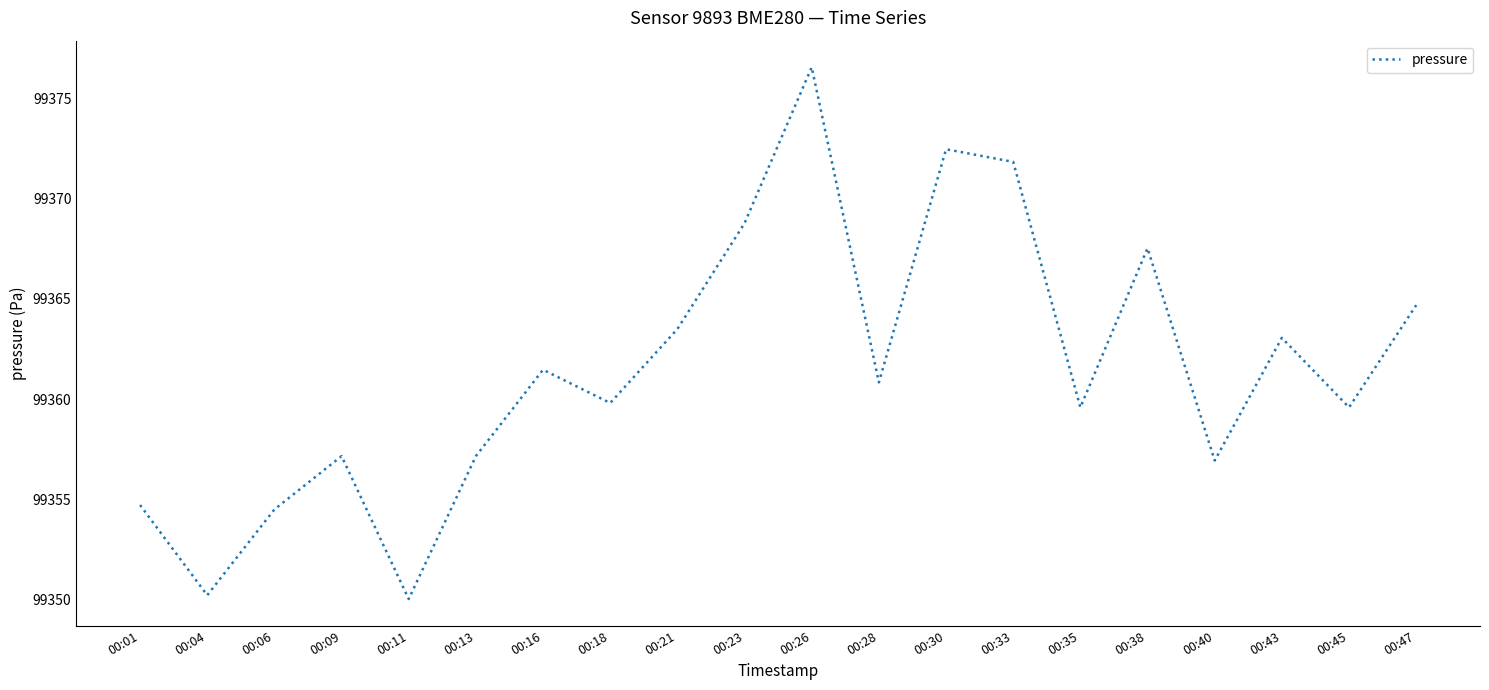

Reading left to right, what are all the values shown in this chart?

00:01=99354.7	00:04=99350.2	00:06=99354.5	00:09=99357.2	00:11=99350.0	00:13=99357.2	00:16=99361.5	00:18=99359.8	00:21=99363.5	00:23=99368.8	00:26=99376.6	00:28=99360.8	00:30=99372.5	00:33=99371.8	00:35=99359.6	00:38=99367.5	00:40=99356.9	00:43=99363.1	00:45=99359.6	00:47=99364.7